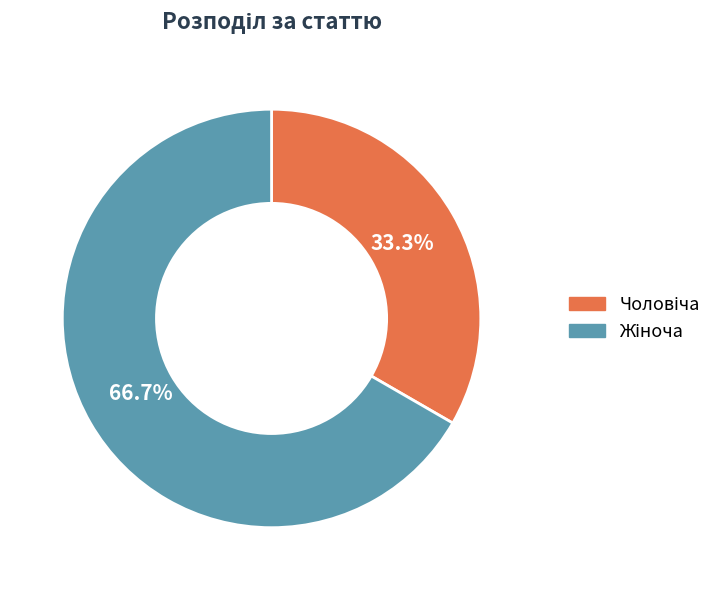

Is there any slice that represents more than half of the pie?

Yes